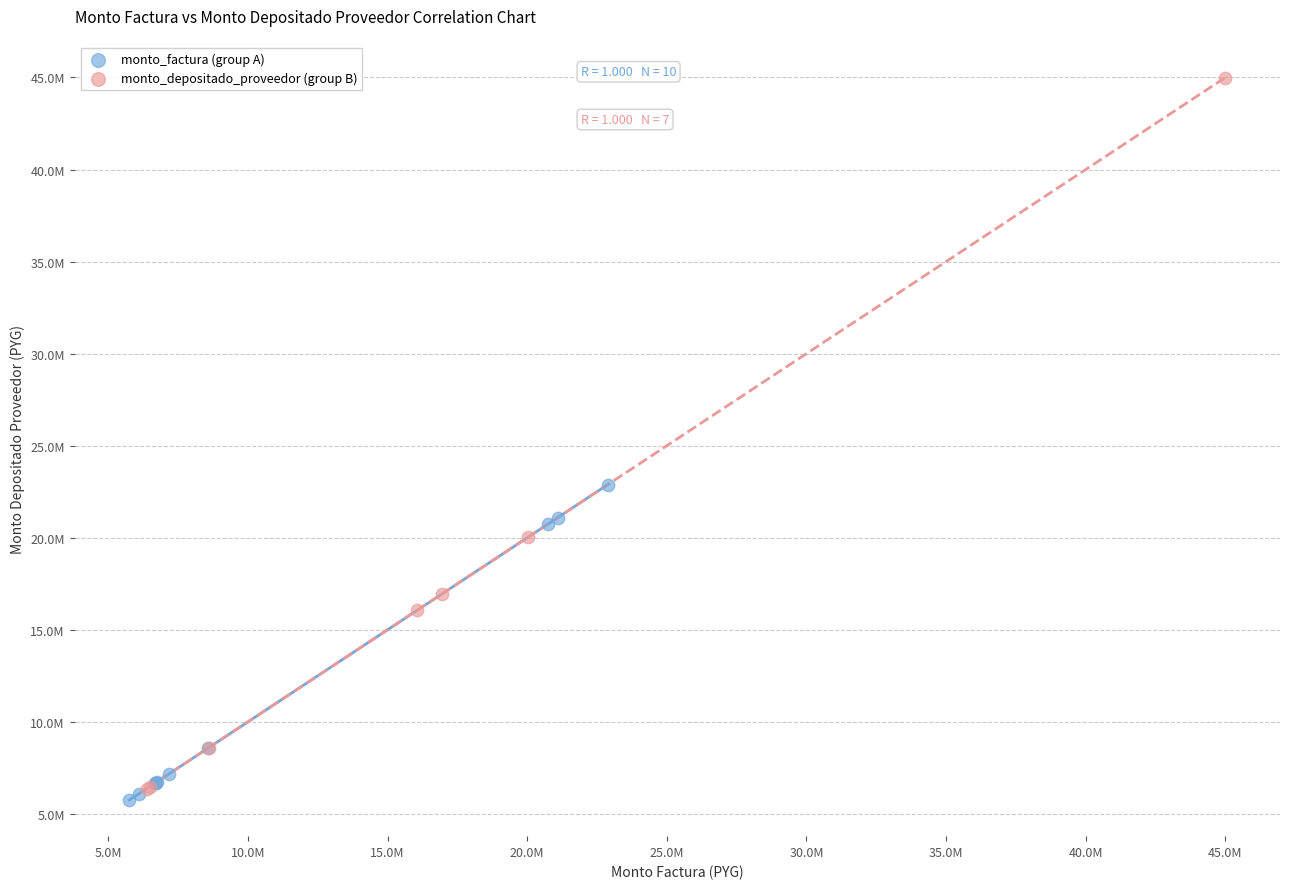

Which series has the largest Y range (max minus min)?

monto_depositado_proveedor (group B)